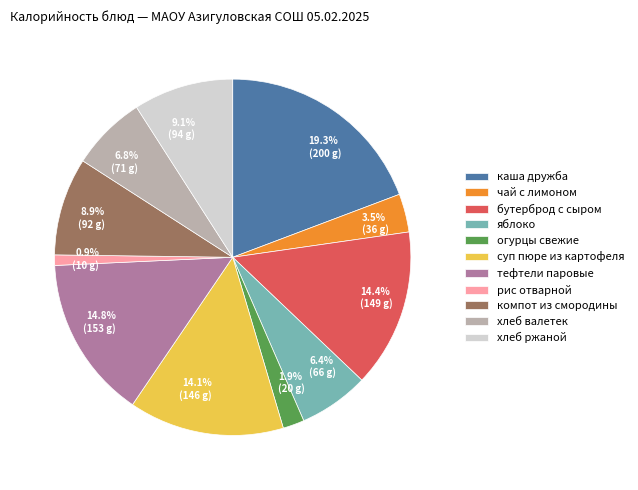

To the nearest percent, what portion does каша дружба represent?

19%